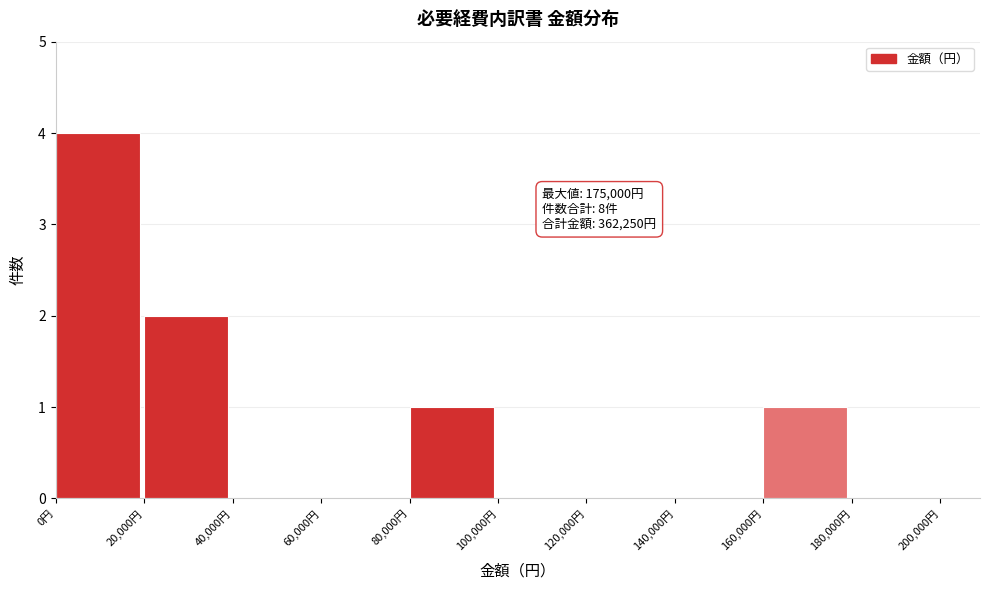

Which range on the x-axis has the tallest bar?

0 to 20000